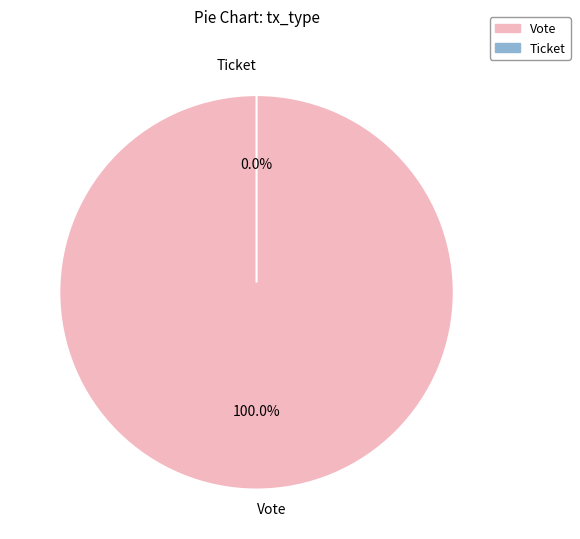

What is the change in value from Vote to Ticket?

-1